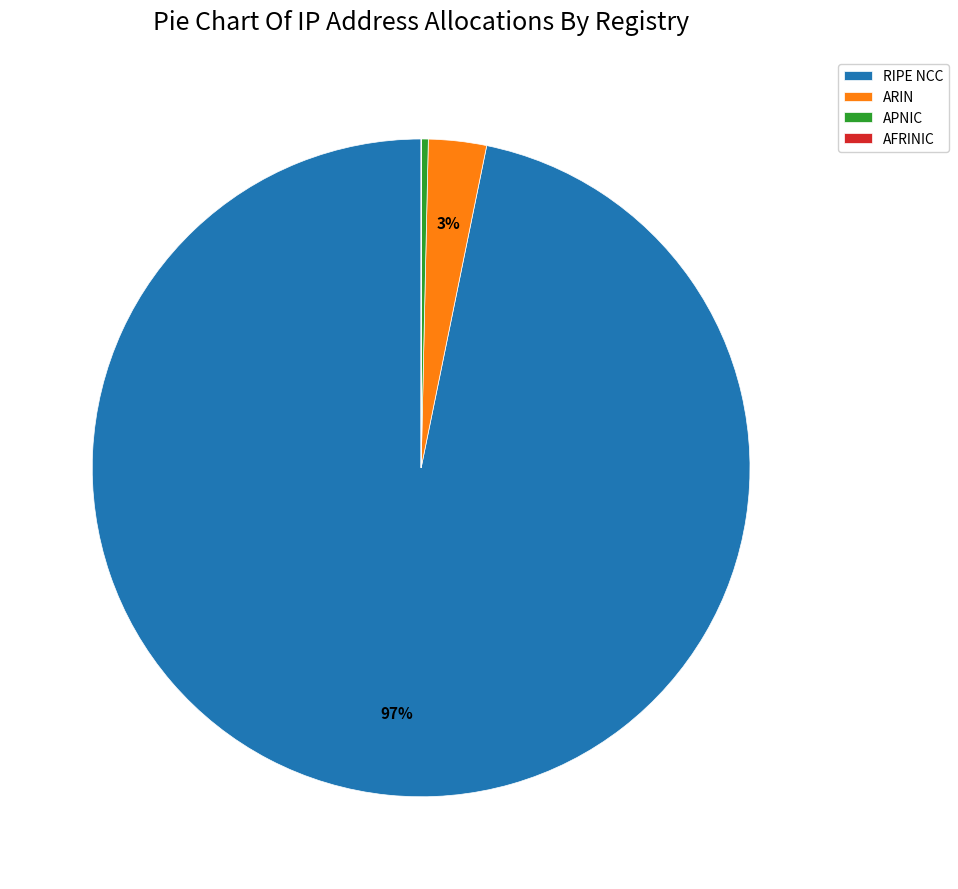

Does any single category account for the majority?

Yes